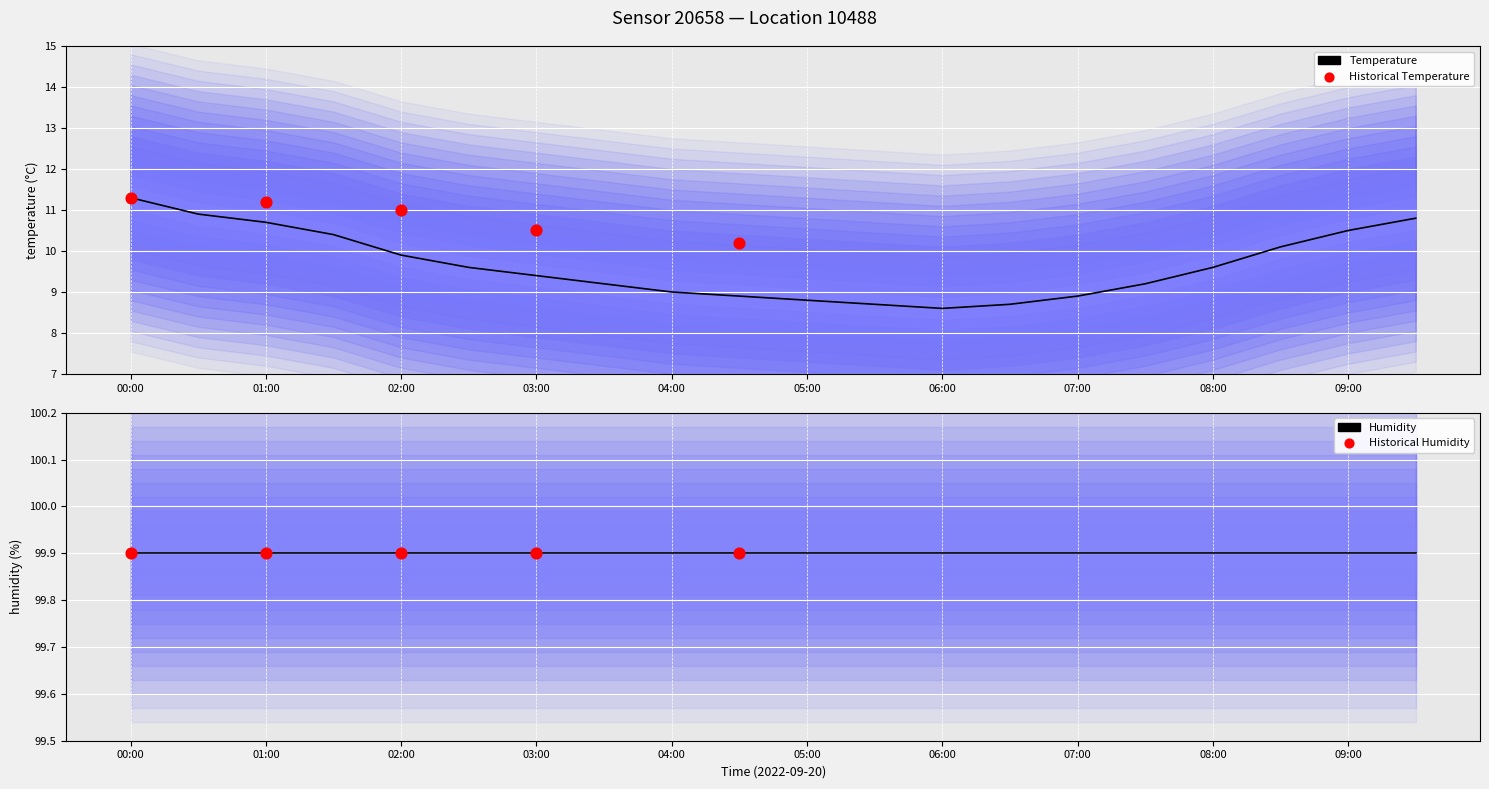

Approximately how many times larger is the value at 00:00 compared to 02:30?

1.2